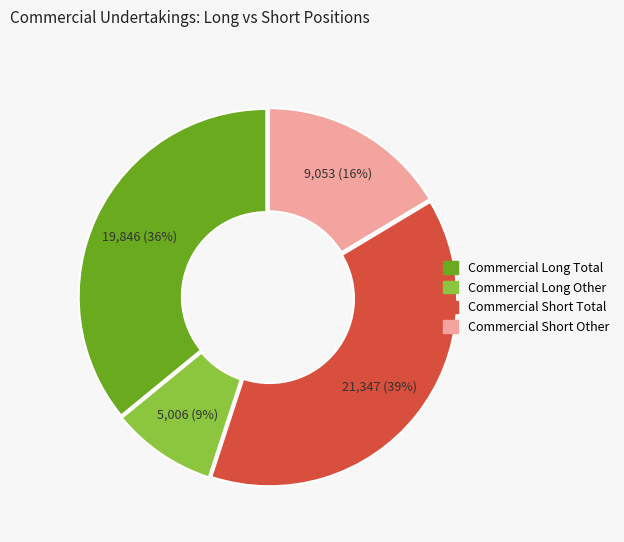

To the nearest percent, what percentage of the pie is Commercial Short Other?

16%